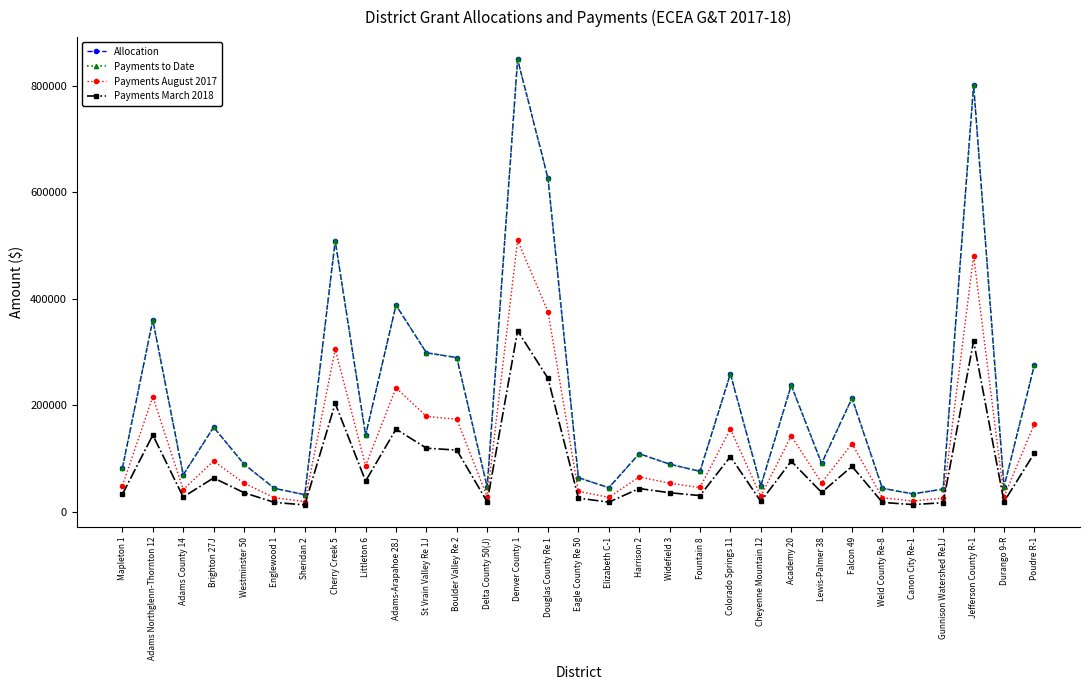

Rank the categories by Payments March 2018 value from highest to lowest.

Denver County 1, Jefferson County R-1, Douglas County Re 1, Cherry Creek 5, Adams-Arapahoe 28J, Adams Northglenn-Thornton 12, St Vrain Valley Re 1J, Boulder Valley Re 2, Poudre R-1, Colorado Springs 11, Academy 20, Falcon 49, Brighton 27J, Littleton 6, Harrison 2, Lewis-Palmer 38, Westminster 50, Widefield 3, Mapleton 1, Fountain 8, Adams County 14, Eagle County Re 50, Cheyenne Mountain 12, Durango 9-R, Delta County 50(J), Elizabeth C-1, Englewood 1, Weld County Re-8, Gunnison Watershed Re1J, Canon City Re-1, Sheridan 2